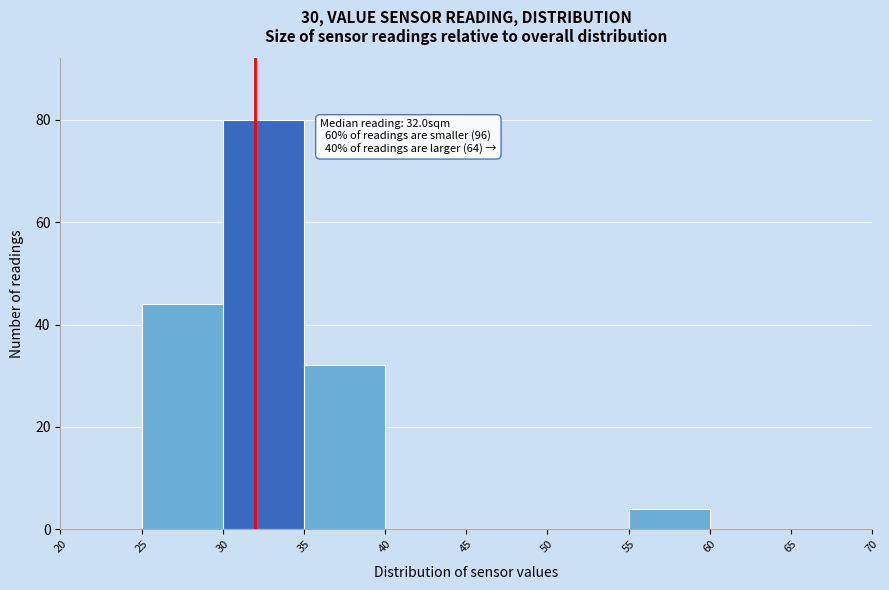

Which range on the x-axis has the tallest bar?

30 to 35